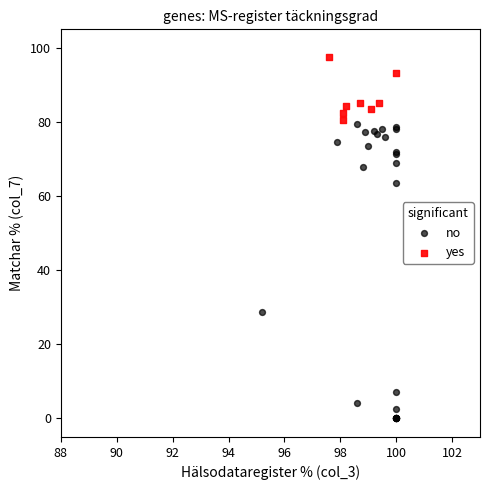

Which series has the widest spread of Y values?

no